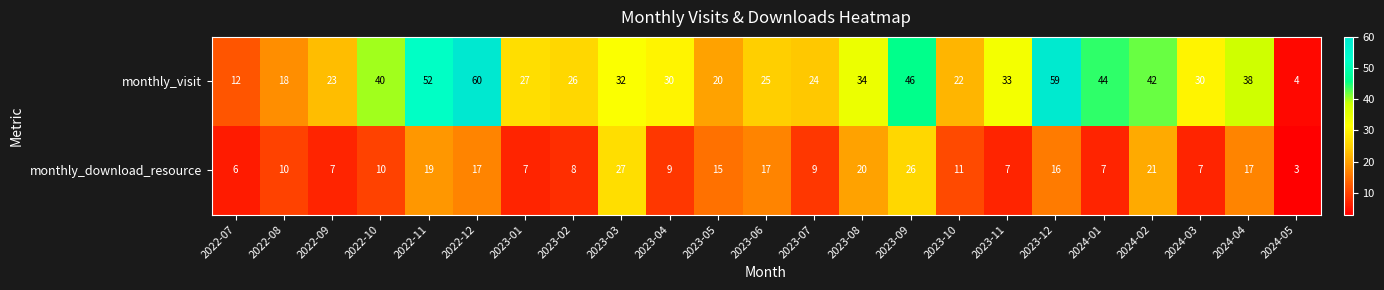

At 2023-01, list the series in order from smallest to largest.

monthly_download_resource, monthly_visit